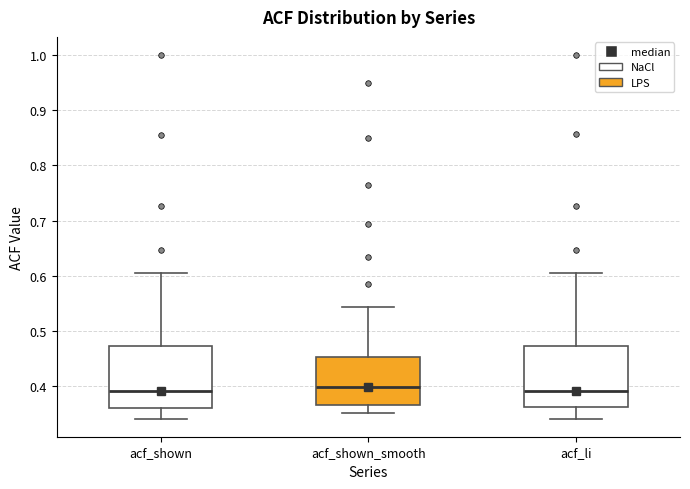

Reading left to right, read every box against the y-axis: the position of its median line, the range the box covers, and the ends of its whiskers. The values are not printed on the chart, so give them approximately, as read against the axis.

acf_shown: median 0.39, box 0.36 to 0.47, whiskers 0.34 to 0.60
acf_shown_smooth: median 0.40, box 0.37 to 0.45, whiskers 0.35 to 0.54
acf_li: median 0.39, box 0.36 to 0.47, whiskers 0.34 to 0.60